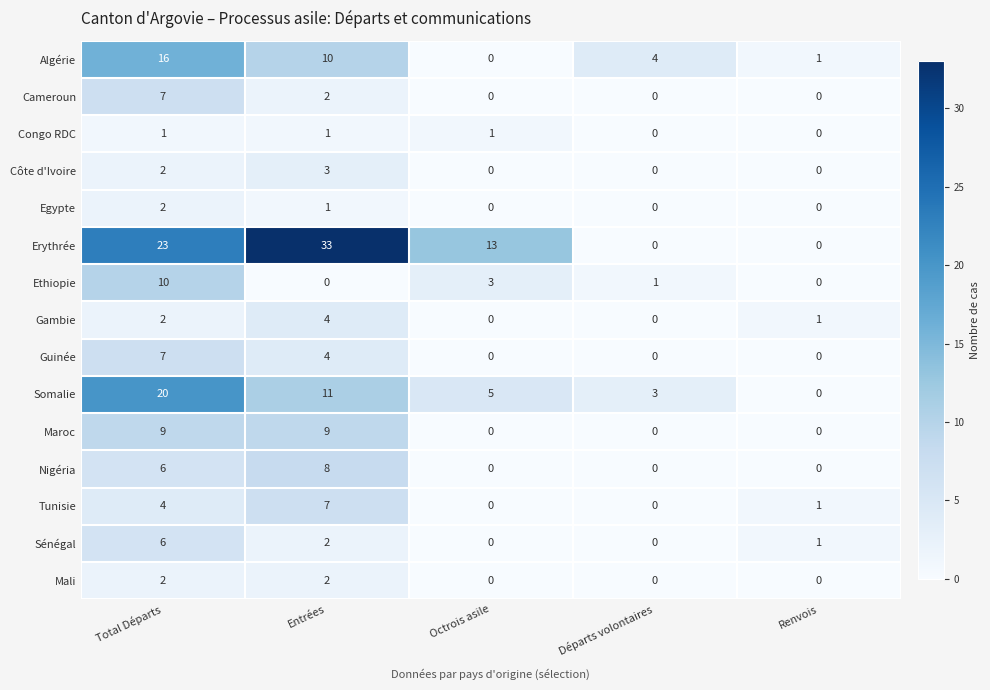

Which series has the widest spread of values?

Erythrée